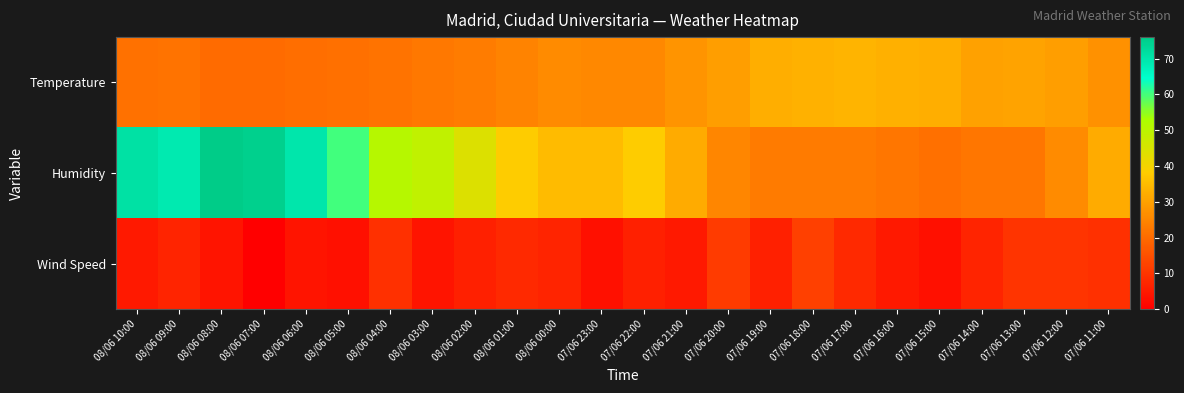

At 07/06 20:00, list the series in order from smallest to largest.

Wind Speed, Humidity, Temperature